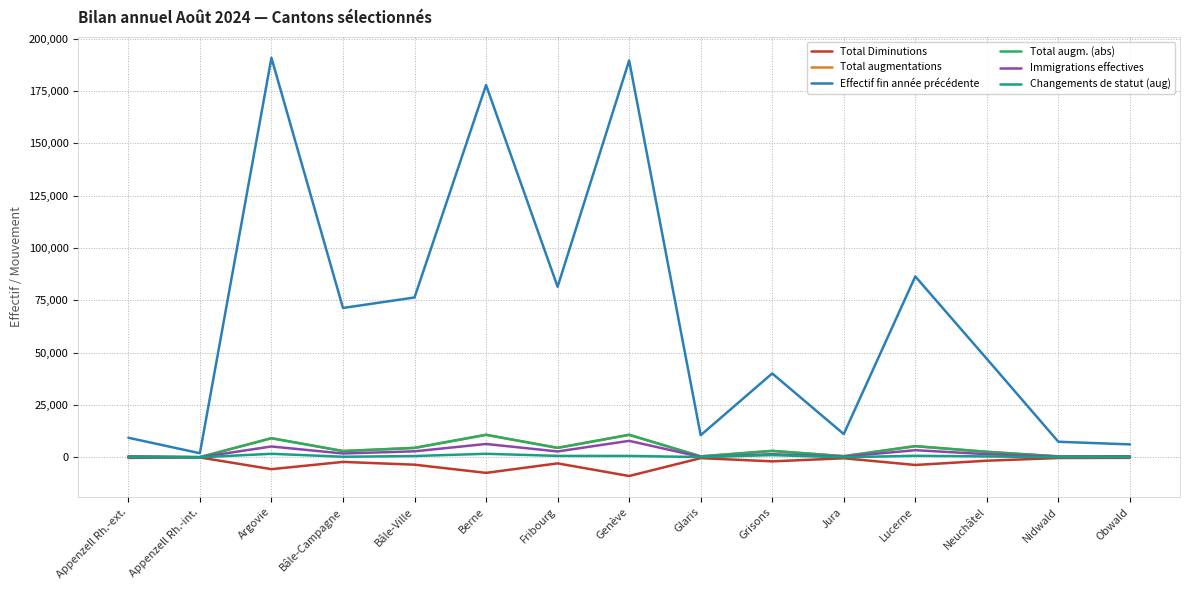

At how many categories does at least one series exceed 103364?

3